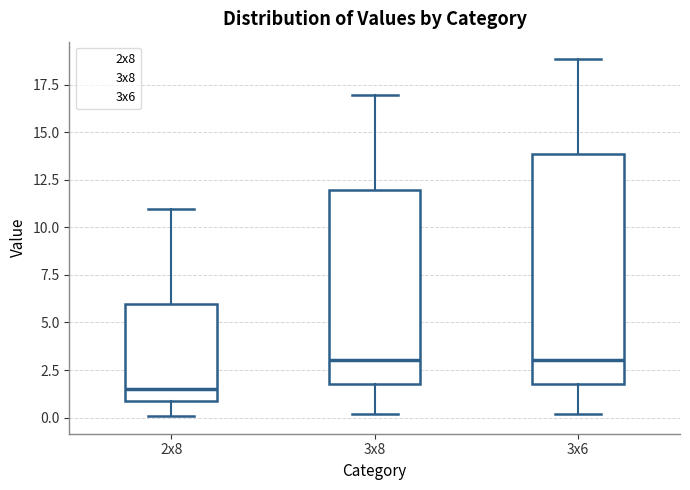

Where is the lower edge of the box for 2x8 on the y-axis? The values are not printed on the chart, so give them approximately, as read against the axis.

1.0